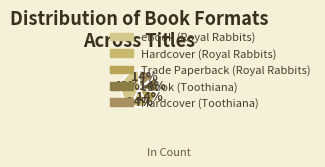

Count the number of slices in the pie.

5